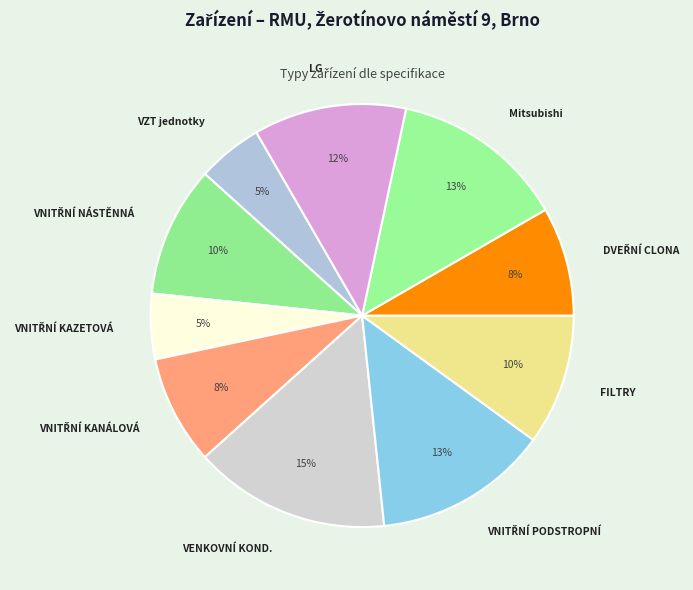

To the nearest percent, what percentage of the pie is Mitsubishi?

13%